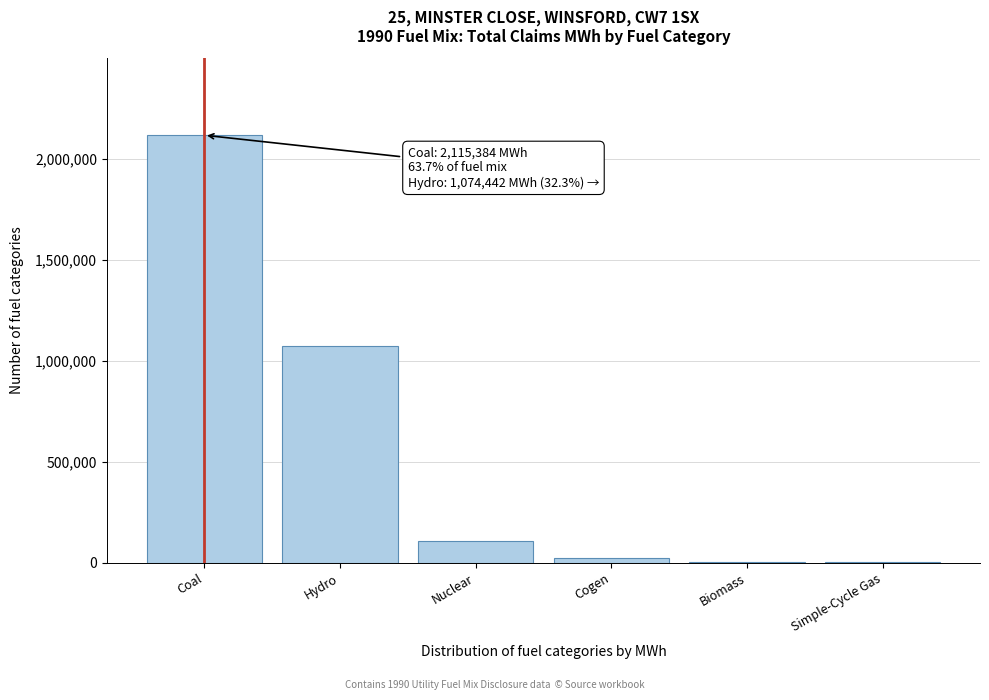

What value does the data have at Hydro?

1074442.5